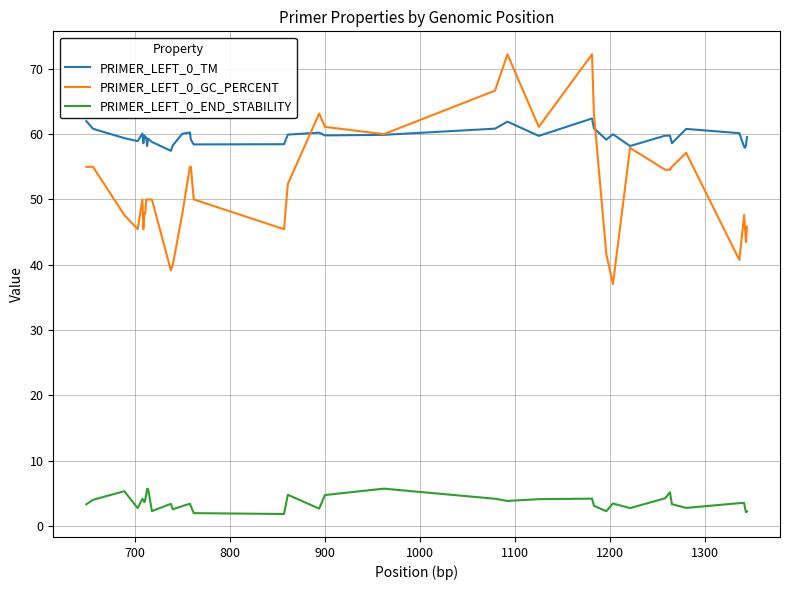

Rank the series by their maximum value, from lowest to highest.

PRIMER_LEFT_0_END_STABILITY, PRIMER_LEFT_0_TM, PRIMER_LEFT_0_GC_PERCENT